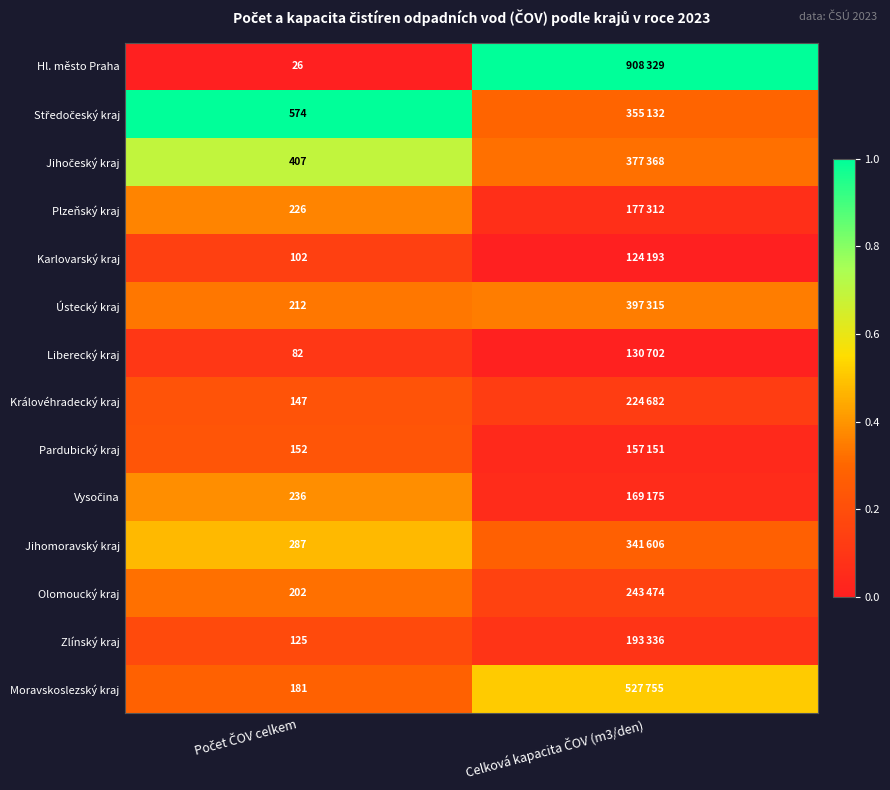

The value of Středočeský kraj at Počet ČOV celkem is 1.0. True or false?

True